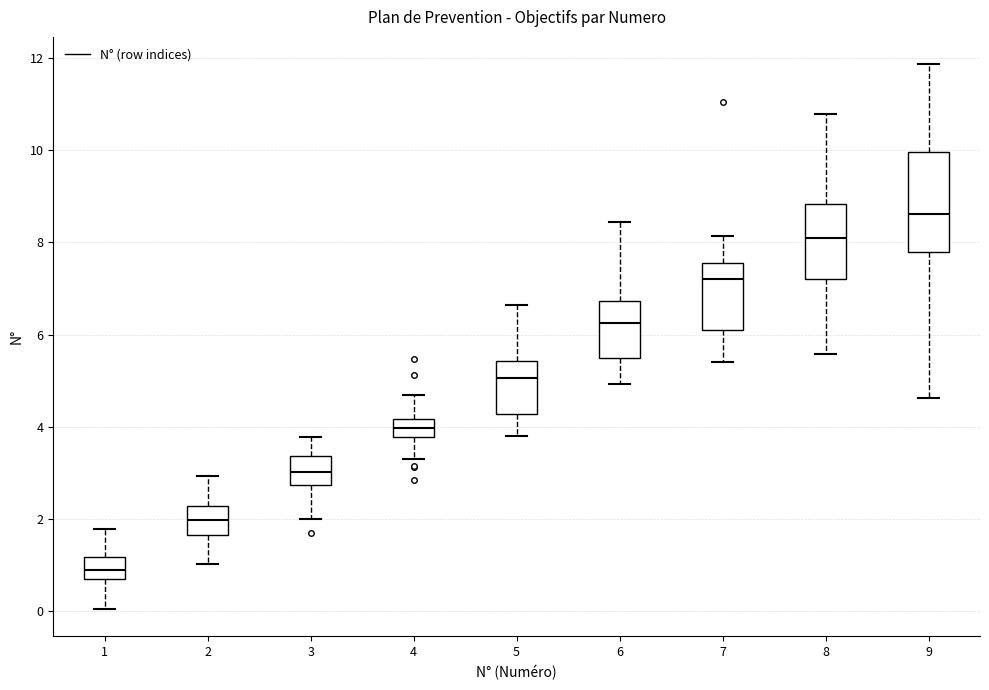

Which box has the lowest median line?

1